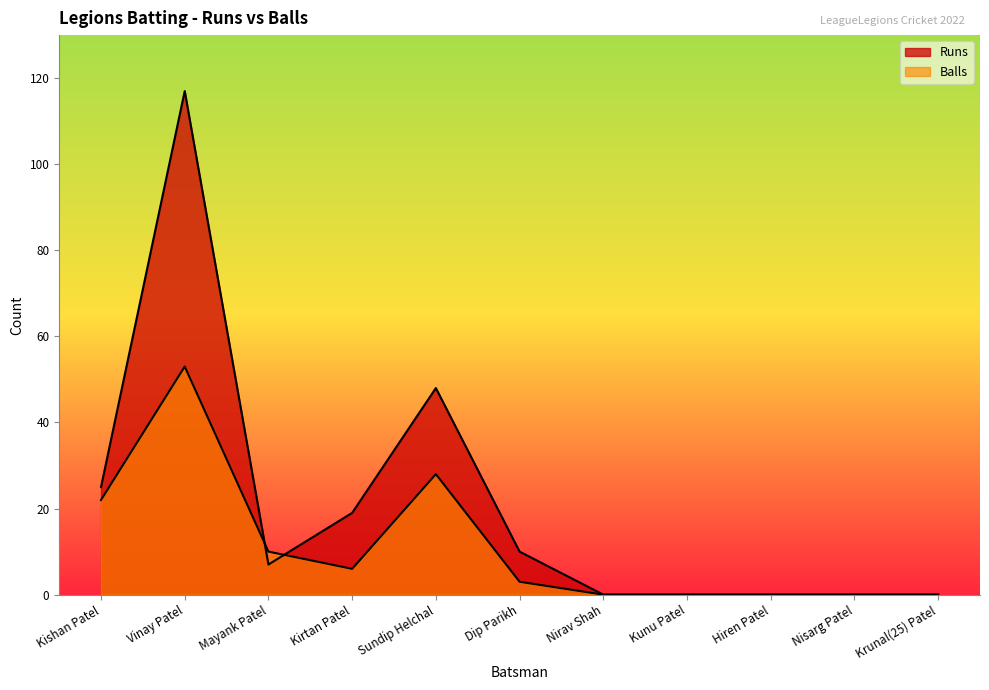

Which label corresponds to the smallest value in the chart?

Nirav Shah